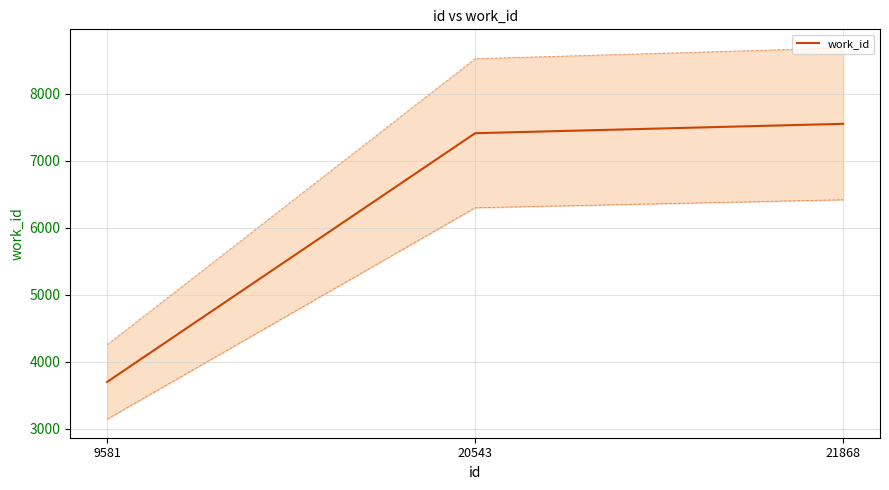

What is the value of the 2nd point from the left?

7410